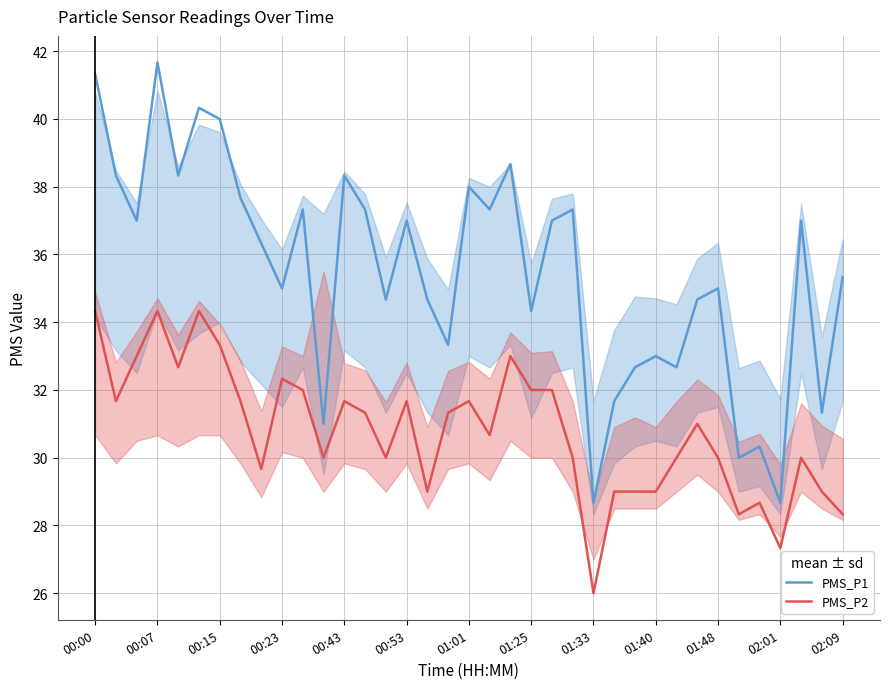

Between 13 and 23, which series saw the biggest shift?

PMS_P2